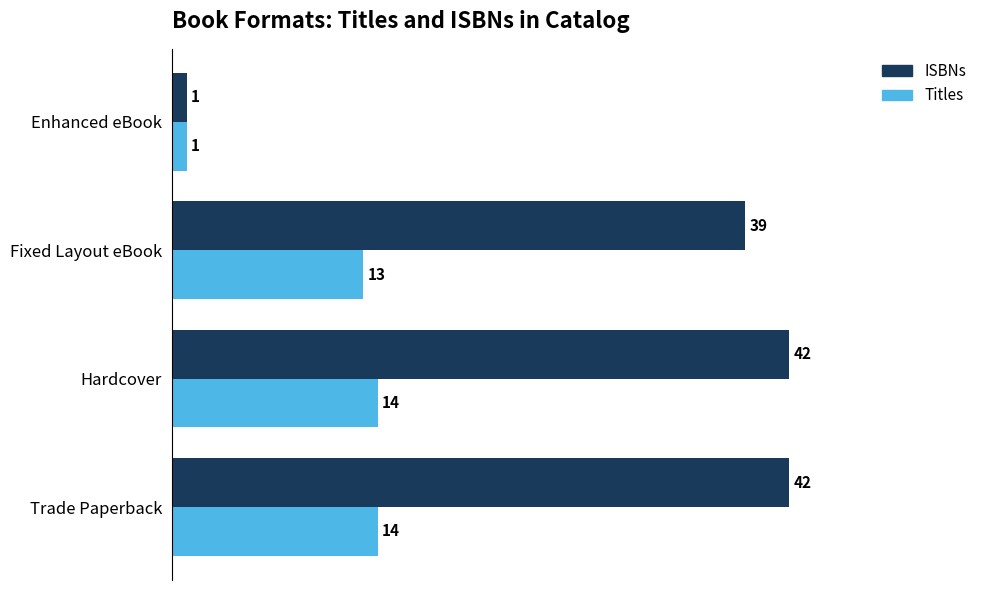

Count the number of categories in the chart.

4